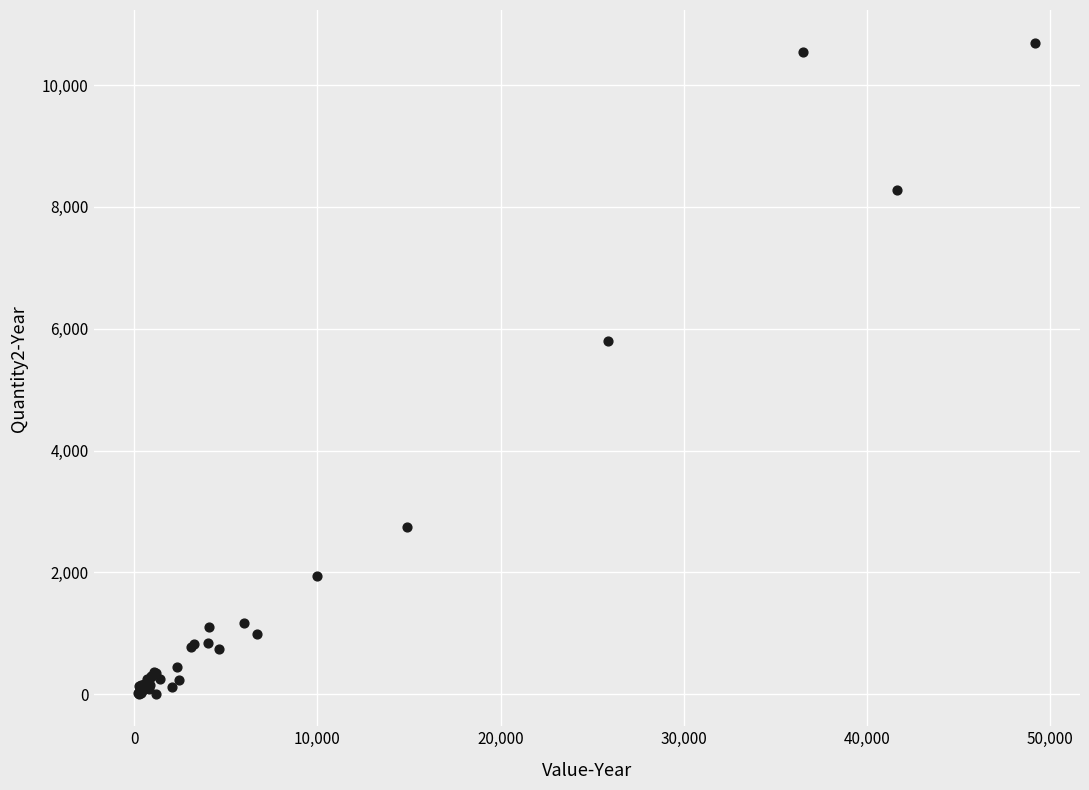

What Y value in the scatter plot is closest to 5353?

5803